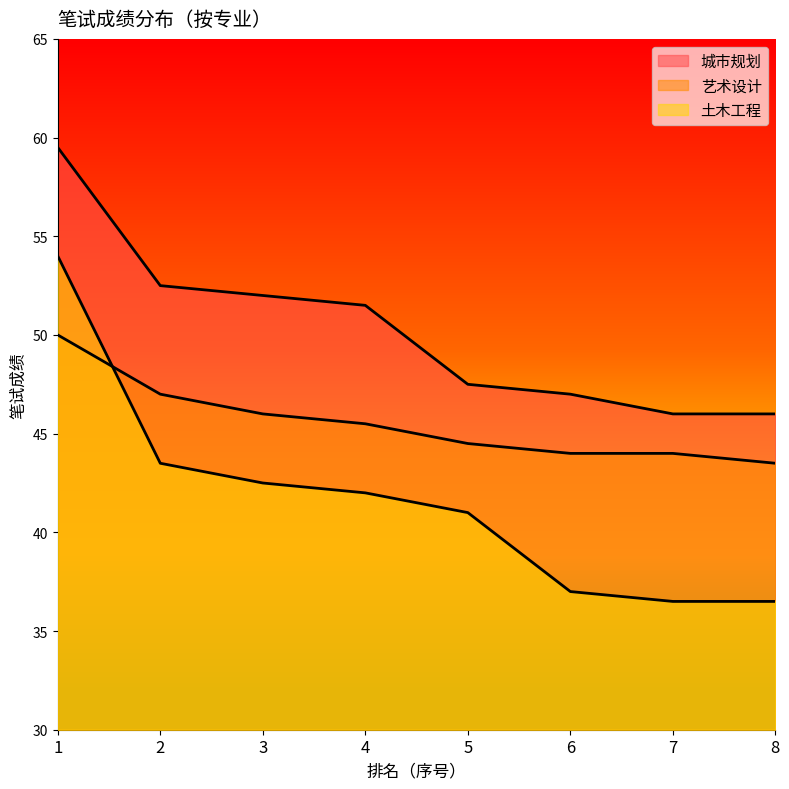

The value of 城市规划 at 6 is 47.0. True or false?

True